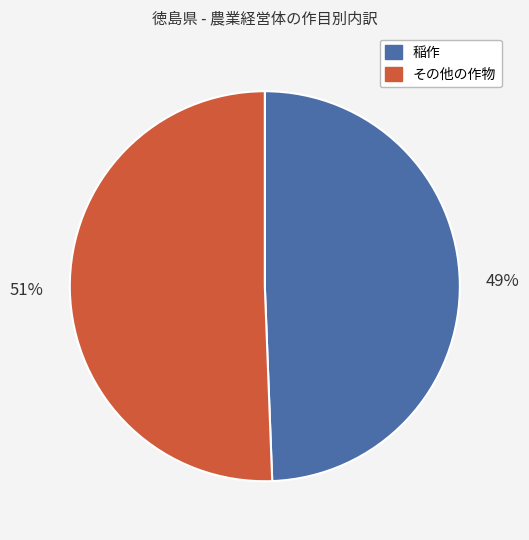

Approximately how many times larger is the value at 稲作 compared to その他の作物?

1.0